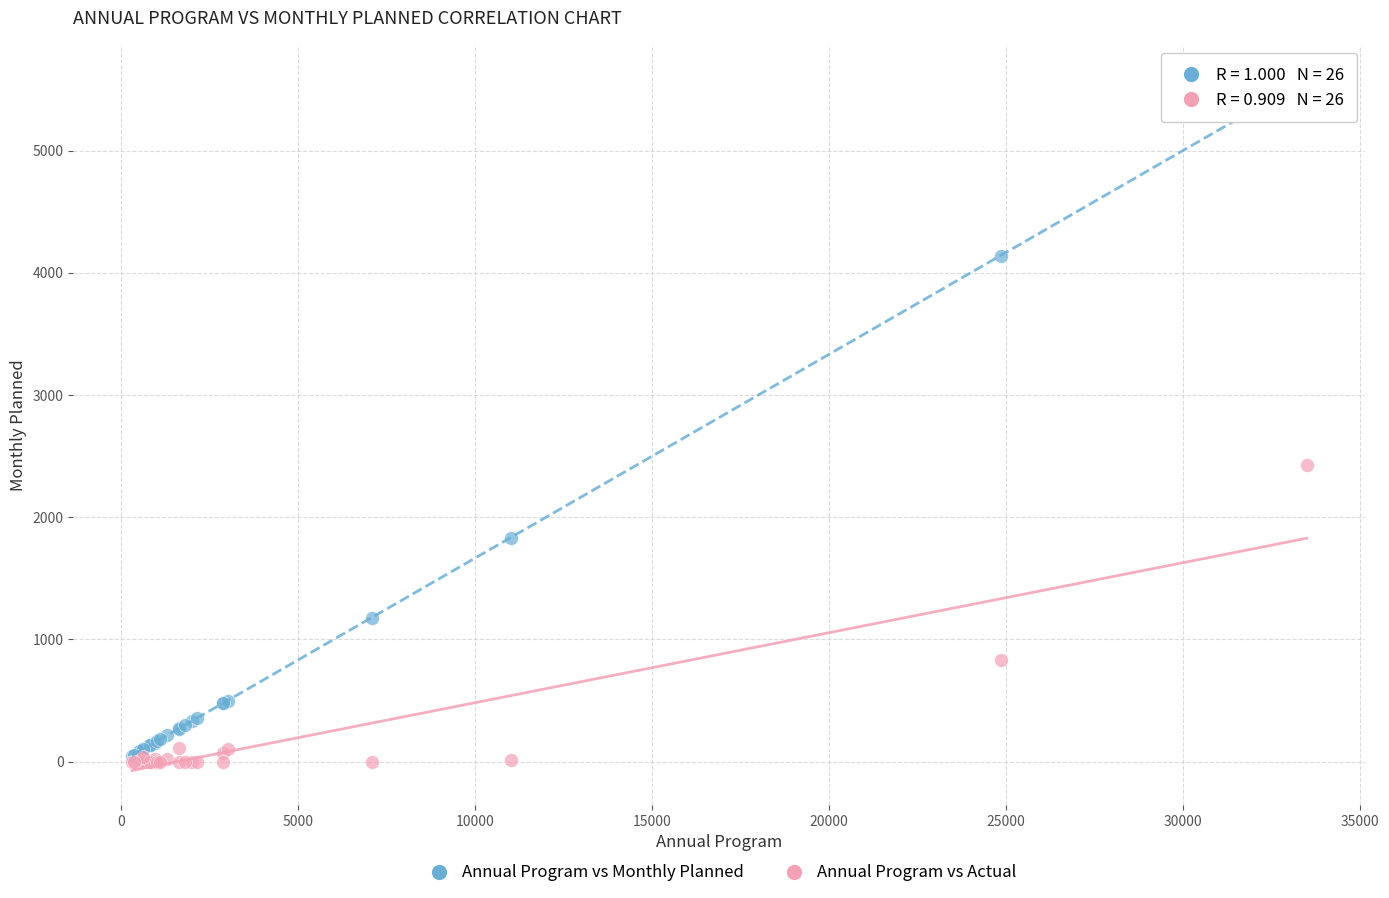

Across all series, what Y value is closest to 2791?

2428.3